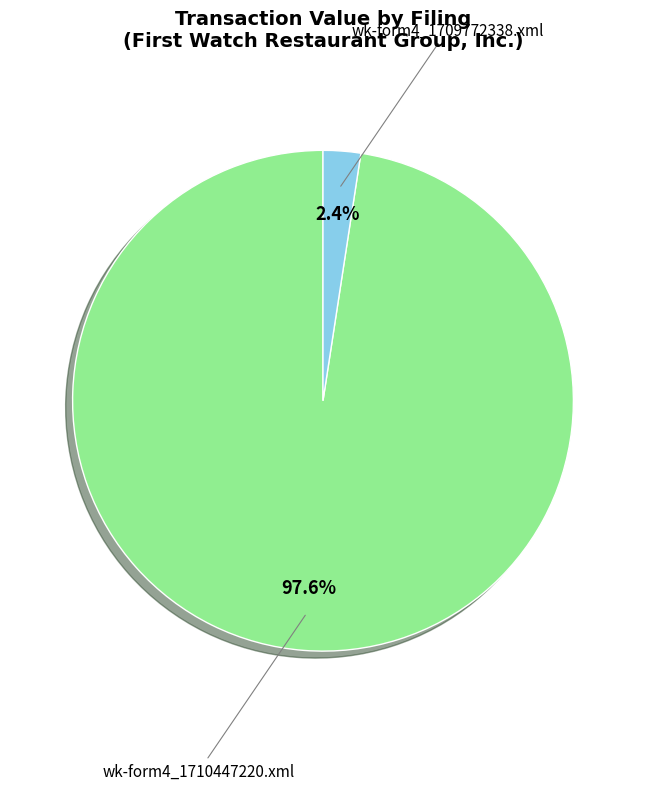

What is the total percentage of wk-form4_1709772338.xml and wk-form4_1710447220.xml?

100.0%